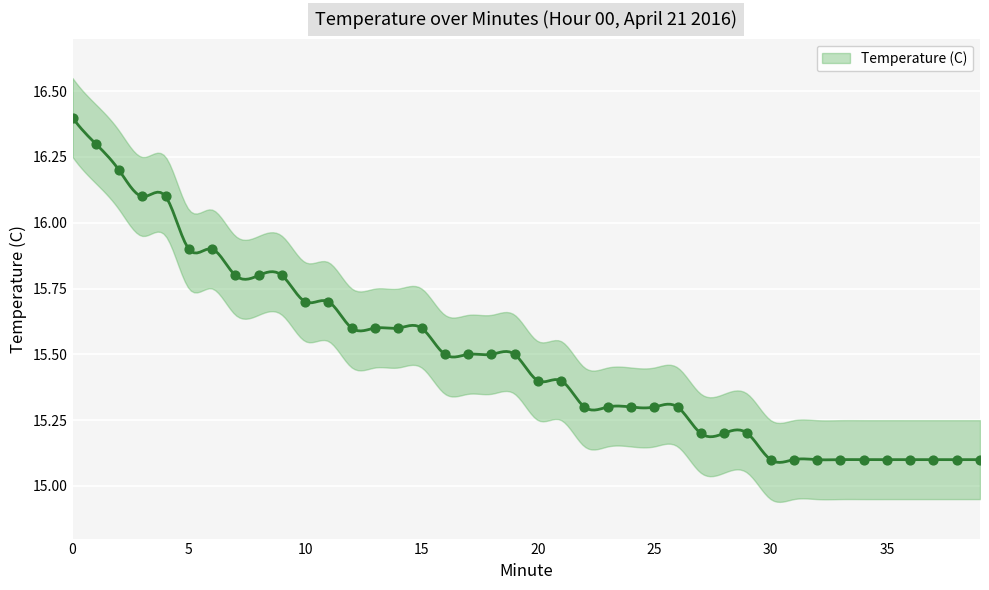

Which has a higher value, 11 or 26?

11